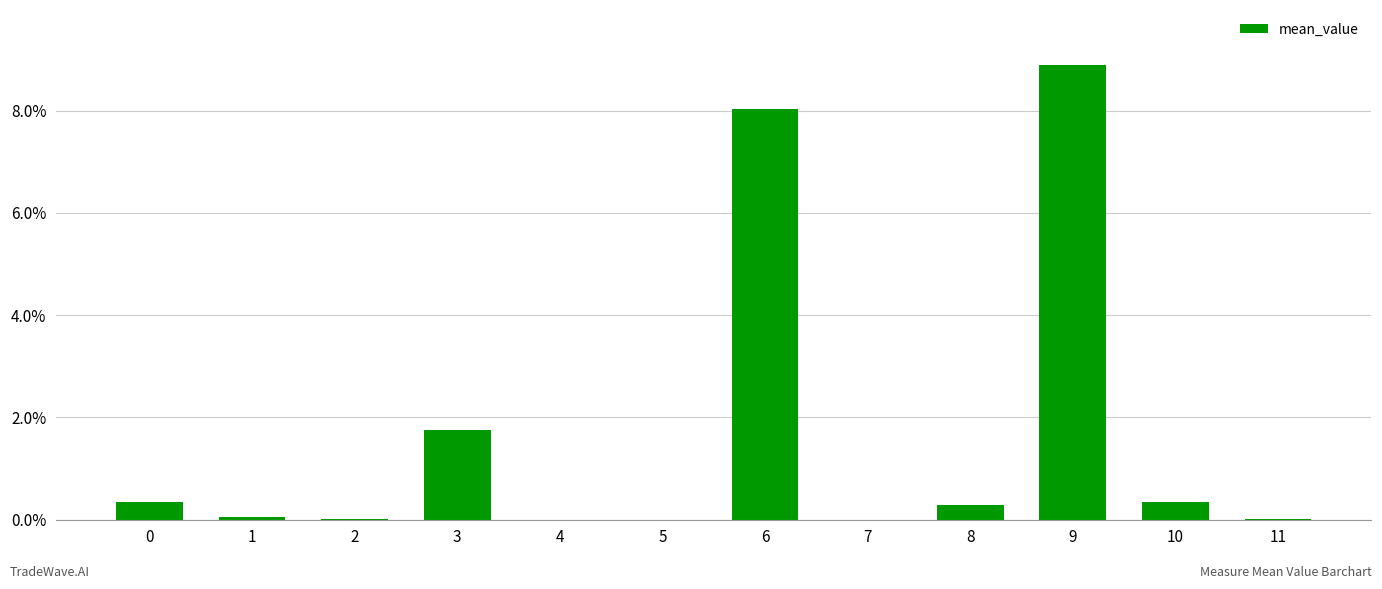

Is it true that the value at 8 is 0.3?

True